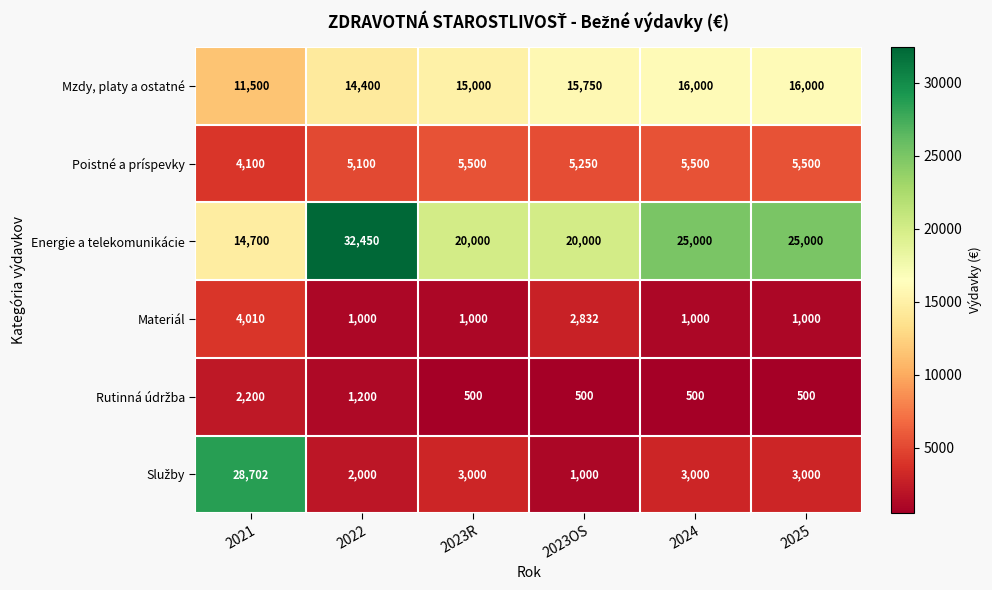

What is the difference between the Materiál values at 2023OS and 2023R?

1832